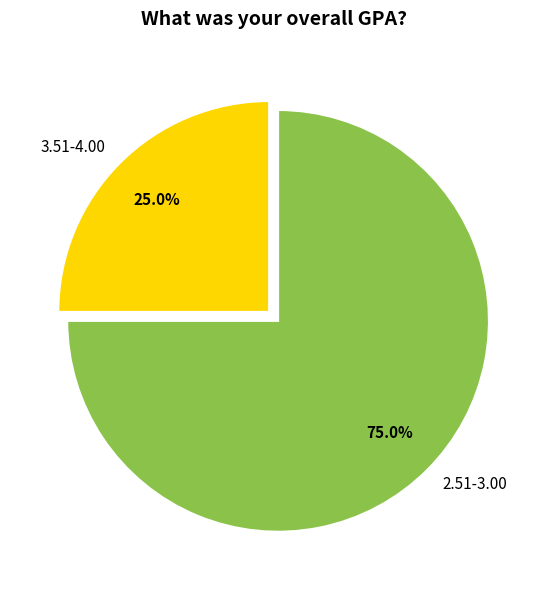

To the nearest percent, what percentage of the pie is 3.51-4.00?

25%